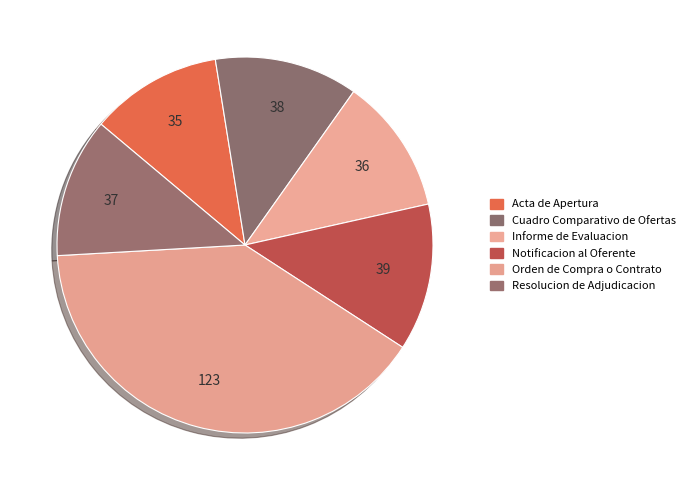

Count the number of slices in the pie.

6